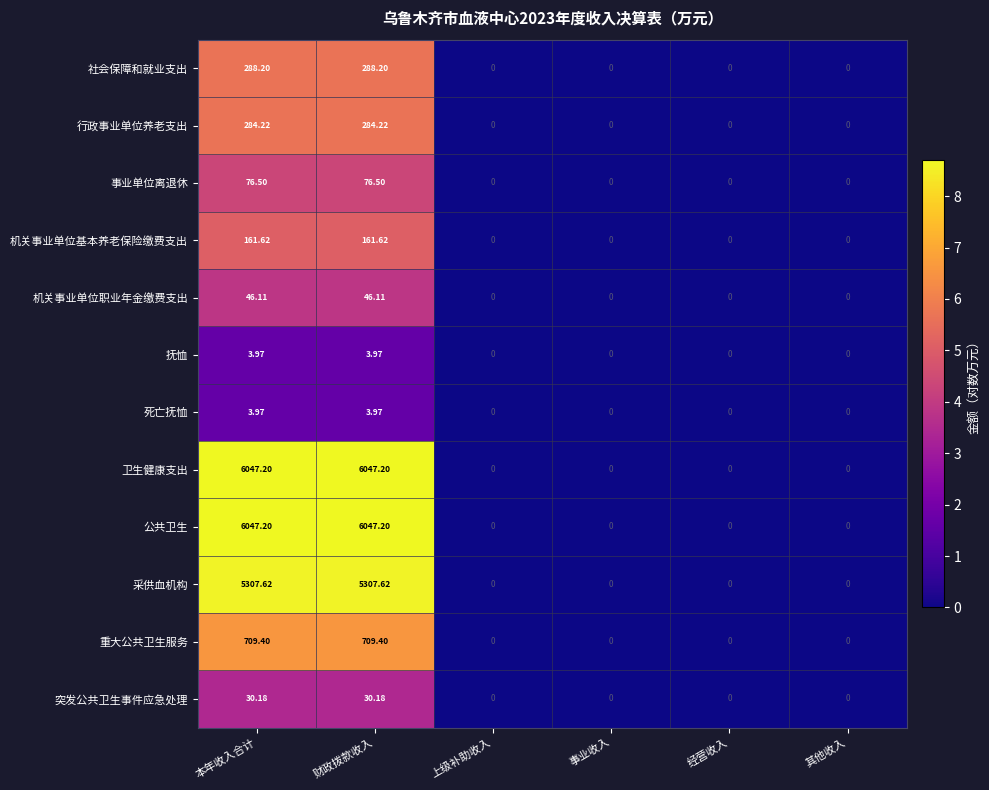

At how many categories does at least one series exceed 1?

2